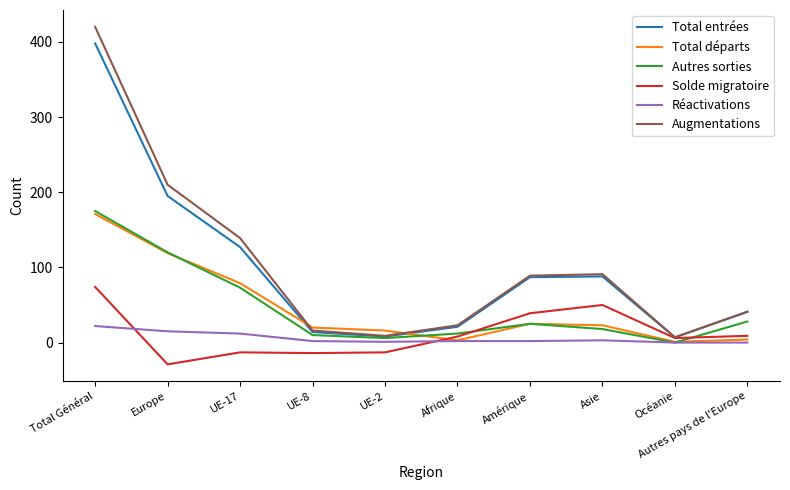

Which series has the widest spread of values?

Augmentations